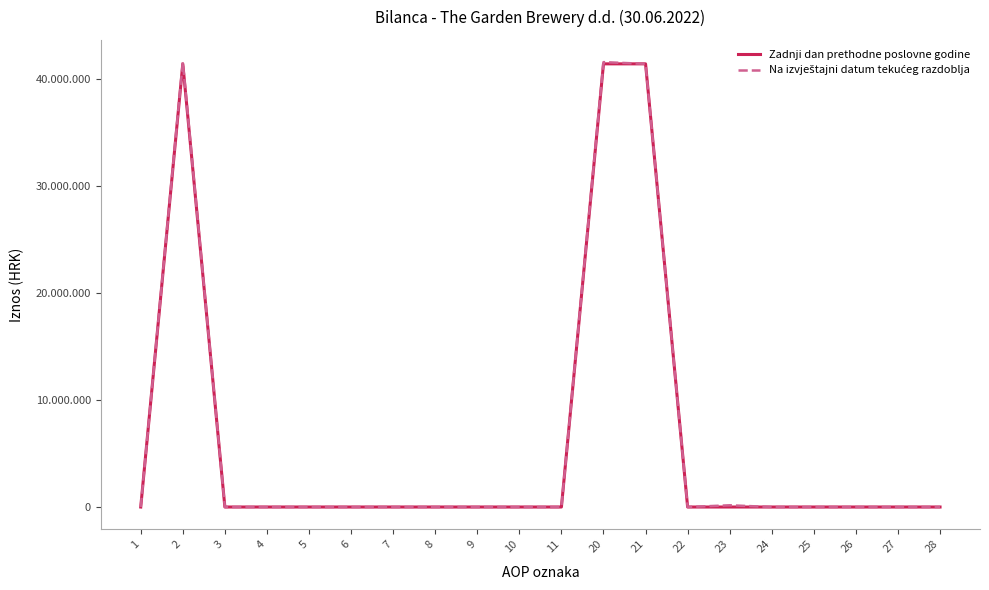

Does the chart display data point markers on the line(s)?

No